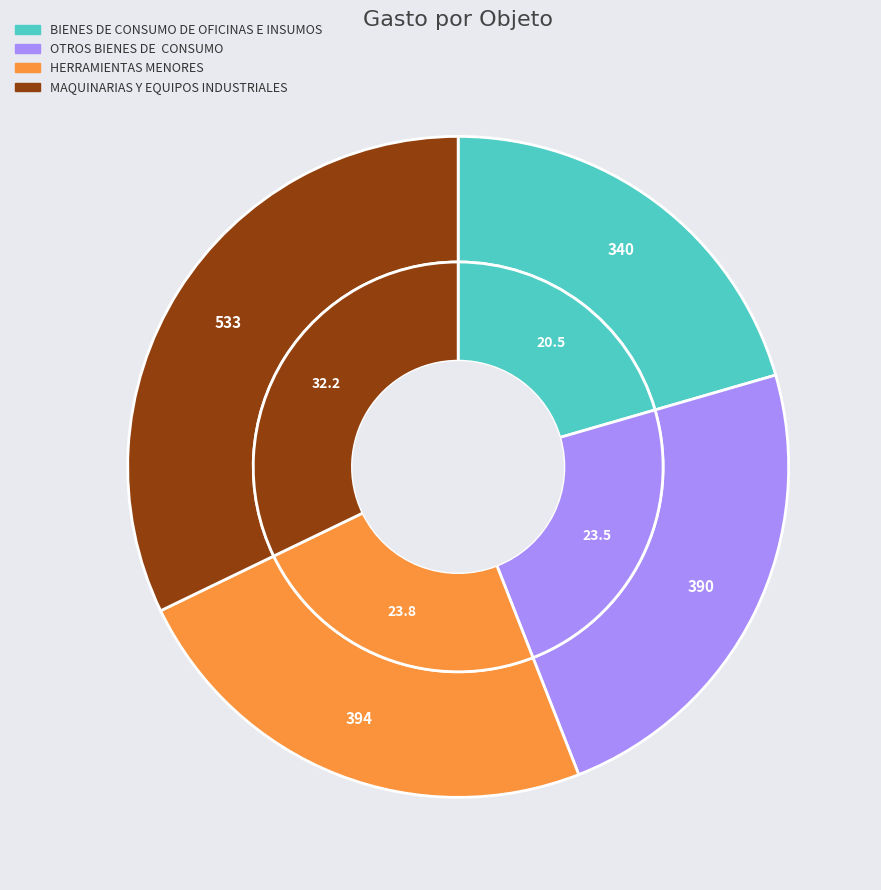

Which slice is the smallest?

BIENES DE CONSUMO DE OFICINAS E INSUMOS